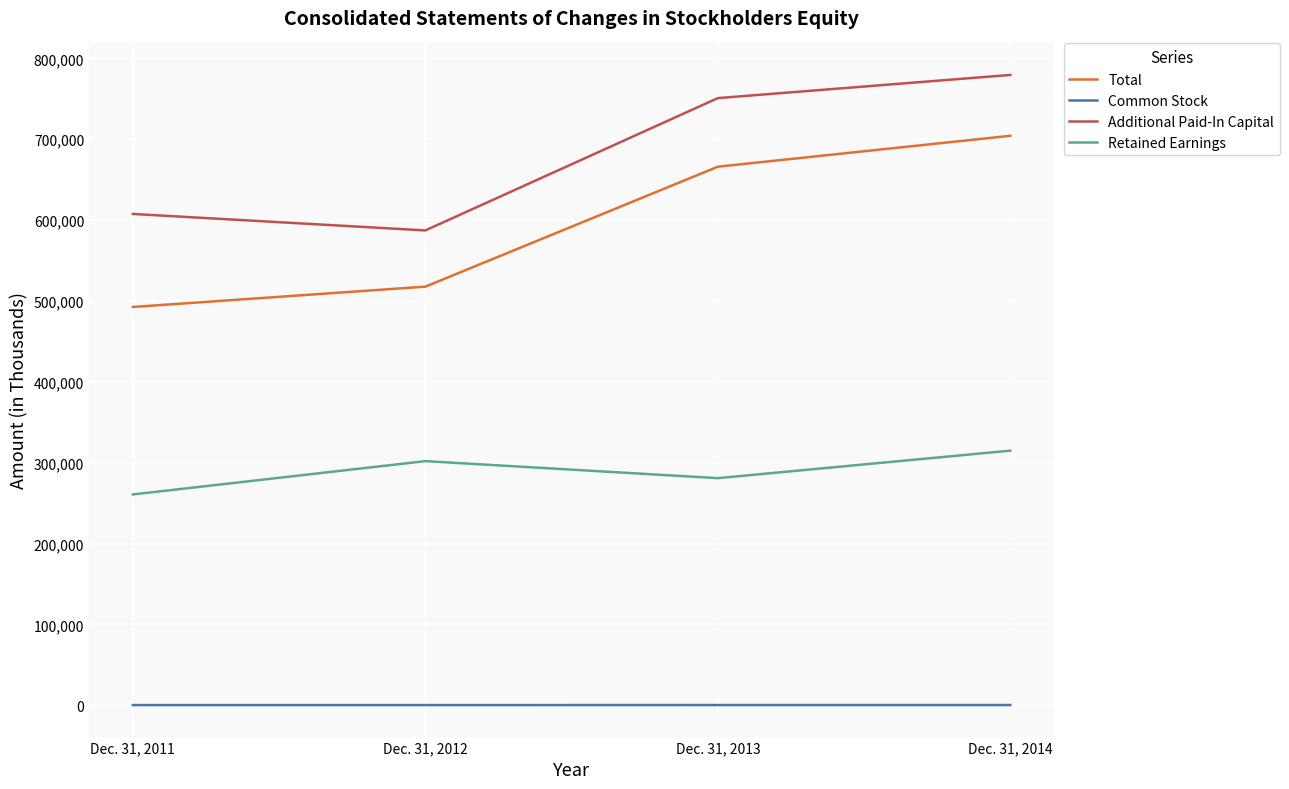

Which series changed the most between Dec. 31, 2012 and Dec. 31, 2013?

Additional Paid-In Capital